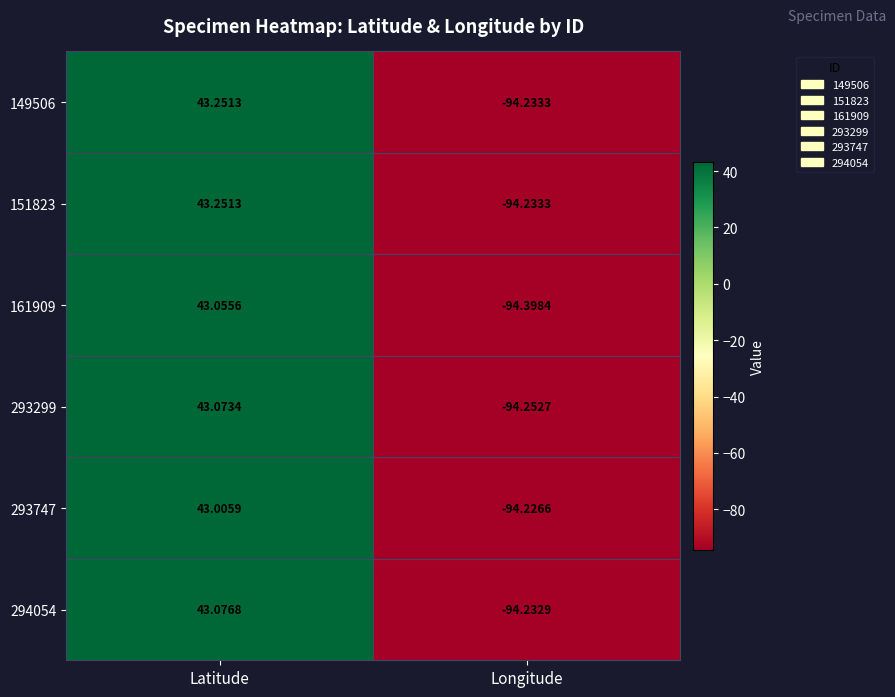

List the labels in order of 294054 value, largest first.

Latitude, Longitude